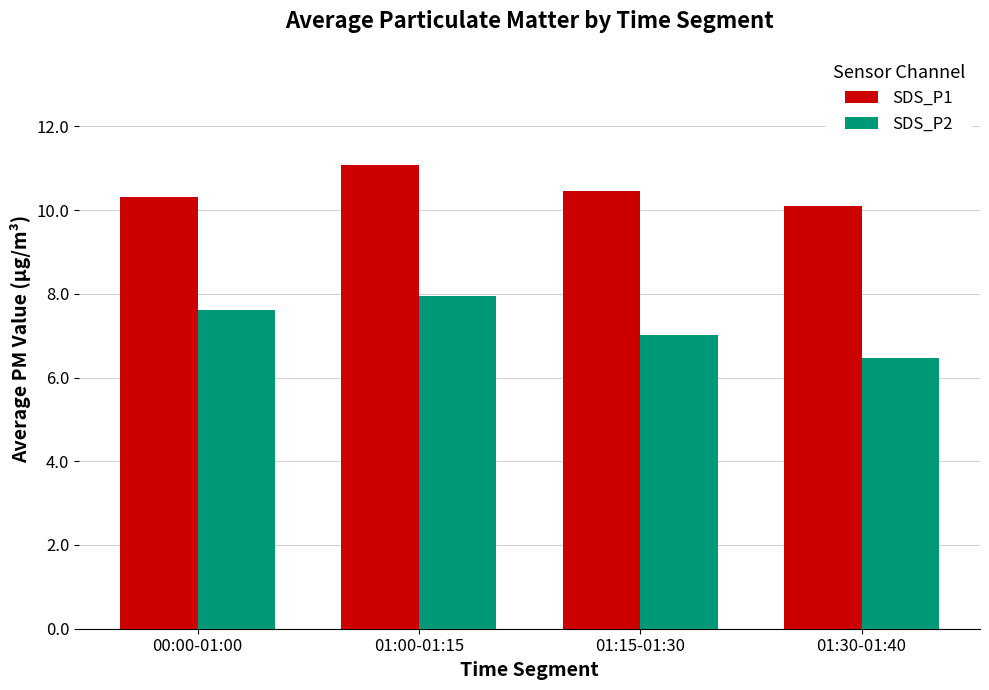

Are the bars horizontal?

No